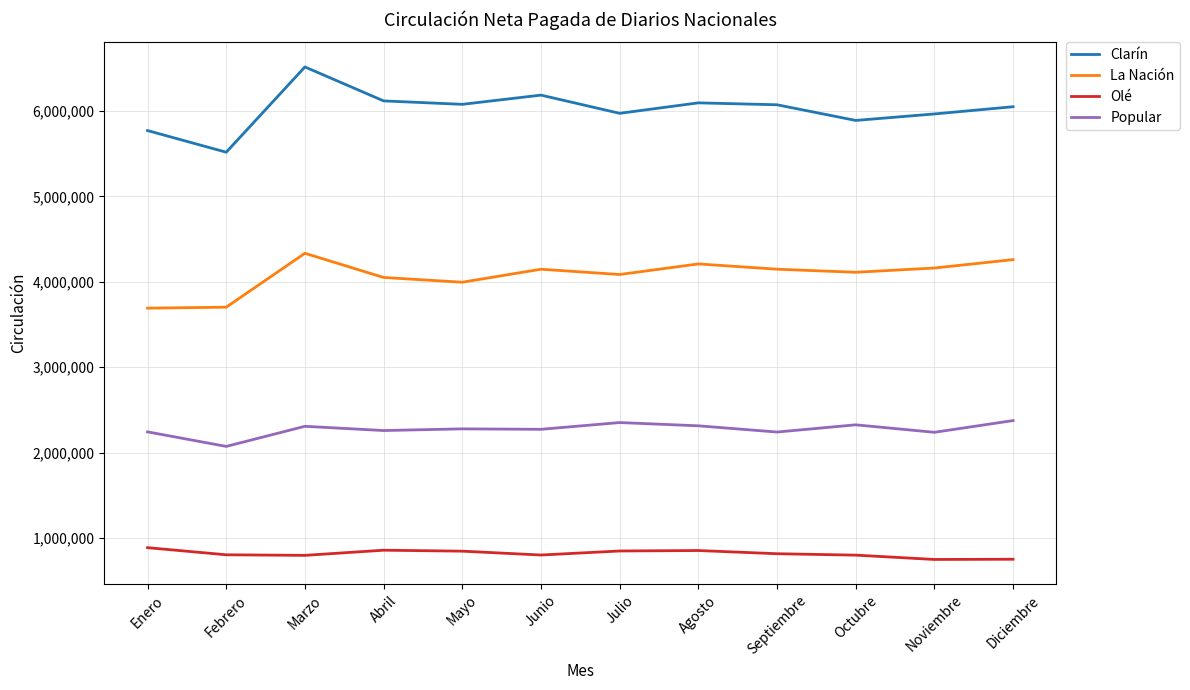

What position from the left is Marzo?

3